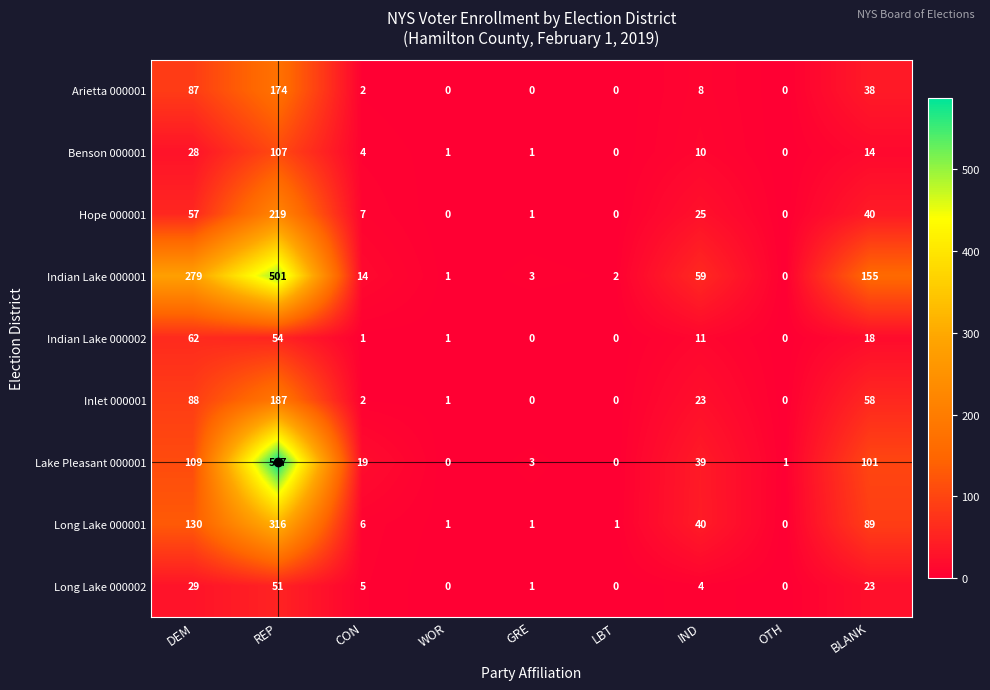

How many data points does each series have?

9